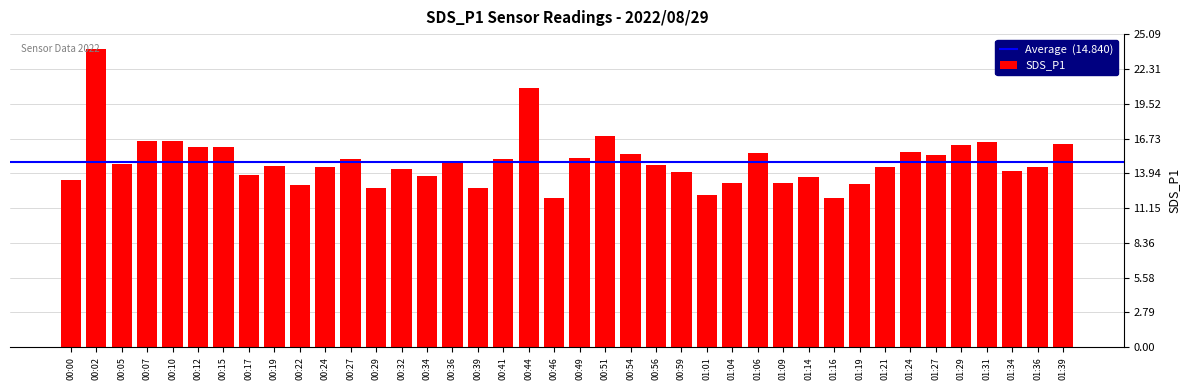

What is the smallest value displayed?

11.9